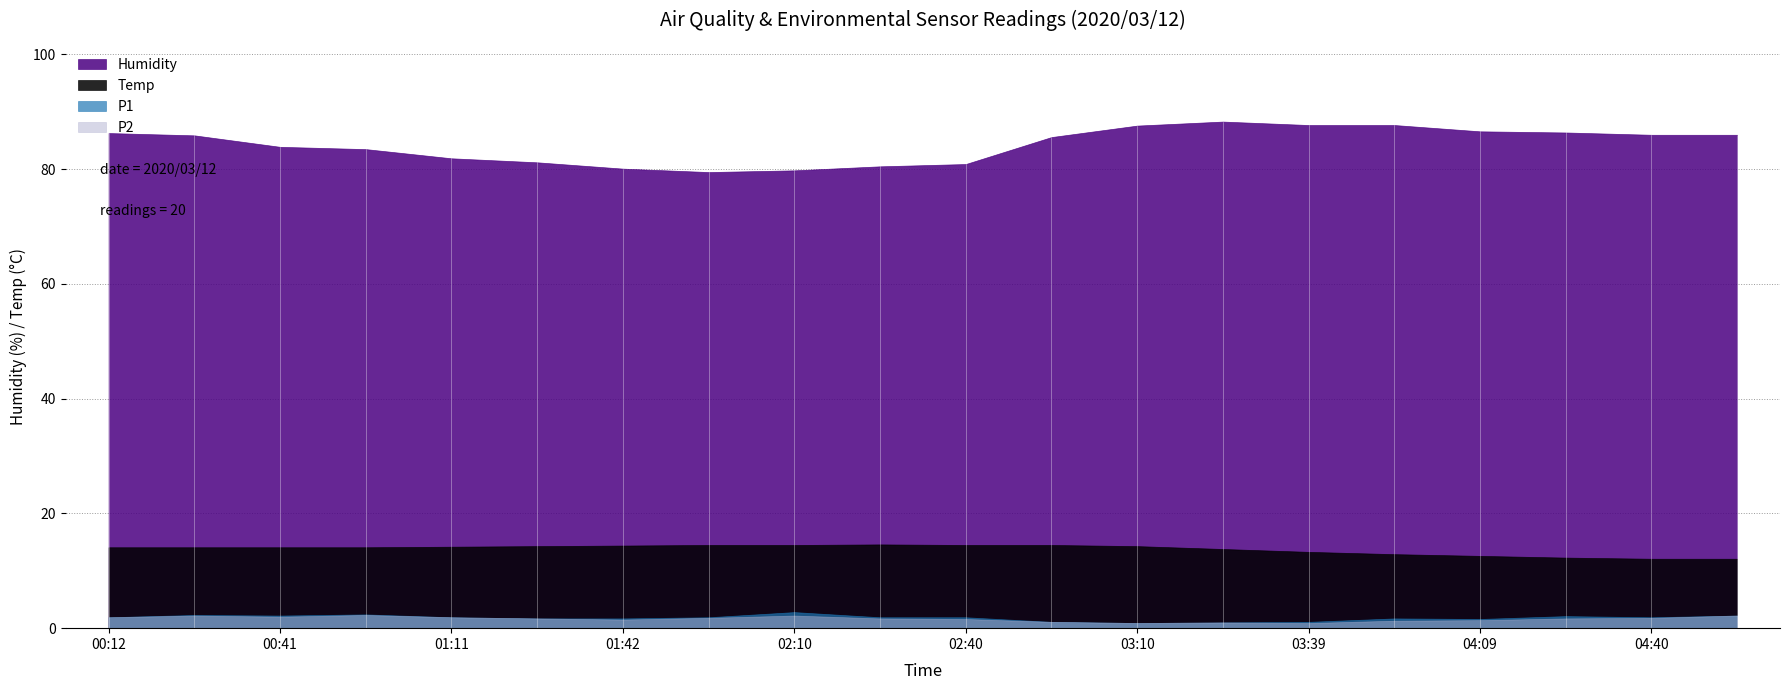

Reading left to right, what are all the values shown in this chart?

Humidity: 86.3	85.9	83.9	83.5	81.9	81.2	80.1	79.5	79.8	80.5	80.9	85.6	87.6	88.3	87.7	87.7	86.6	86.4	86.0	86.0
P1: 1.9	2.3	2.2	2.4	1.9	1.7	1.7	1.9	2.8	1.9	1.9	1.1	0.9	1.0	1.1	1.7	1.6	2.1	1.9	2.2
Temp: 14.1	14.1	14.1	14.1	14.2	14.3	14.4	14.5	14.5	14.6	14.5	14.5	14.3	13.8	13.3	12.9	12.6	12.3	12.1	12.1
P2: 1.9	2.2	2.0	2.3	1.9	1.7	1.5	1.8	2.2	1.7	1.6	1.1	0.9	1.0	0.9	1.3	1.4	1.7	1.8	2.2